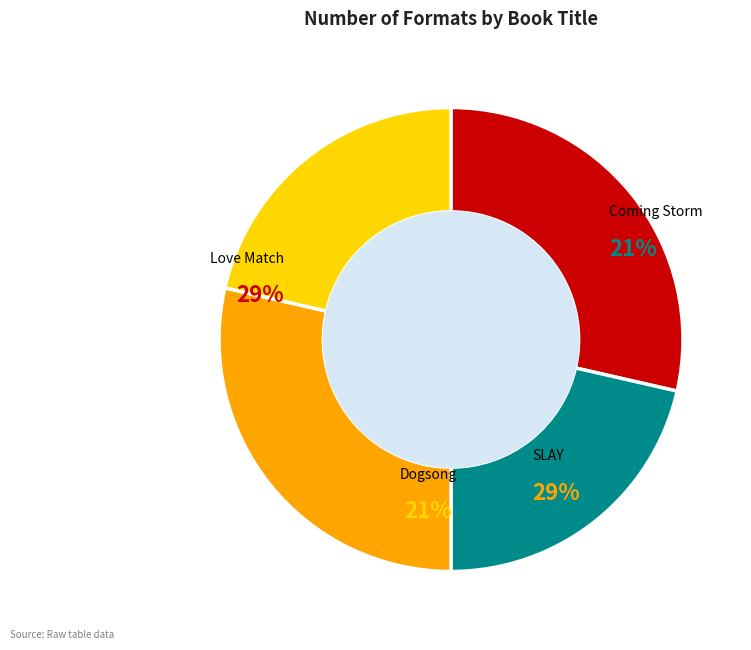

How many segments does this pie chart have?

4